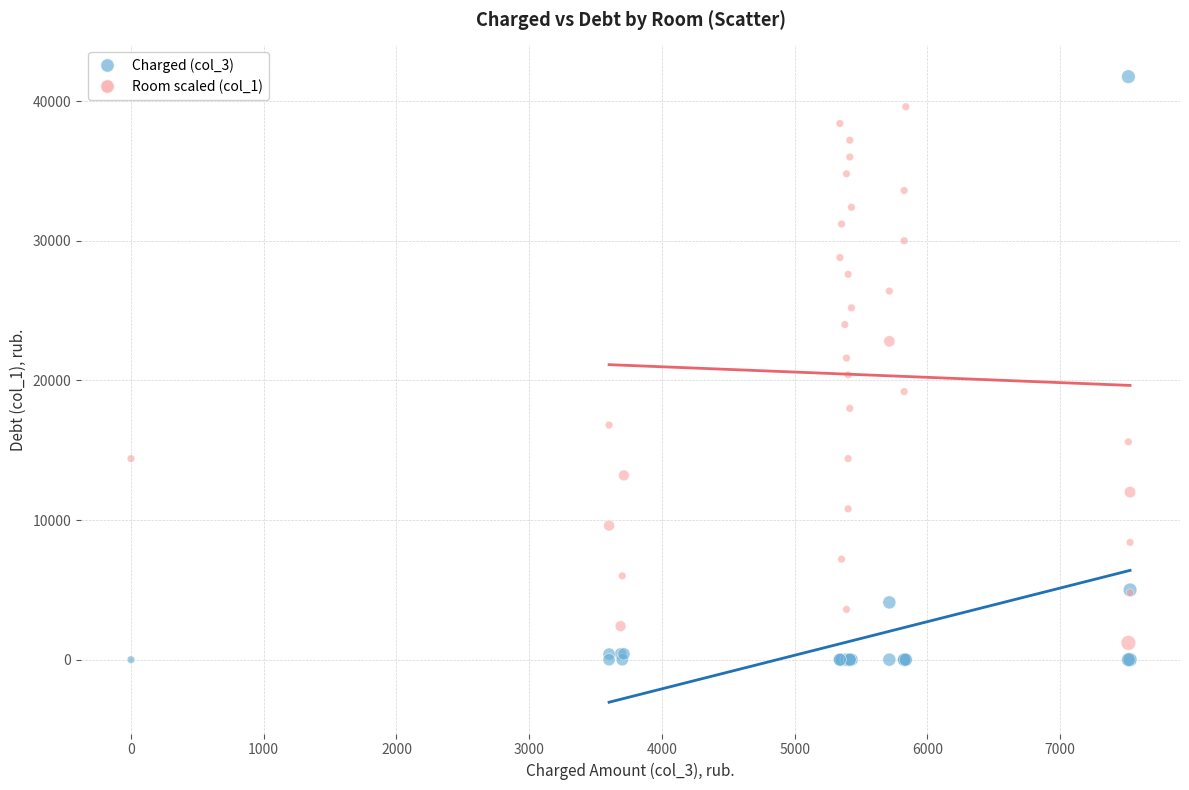

Which series reaches the minimum Y coordinate?

Charged (col_3)